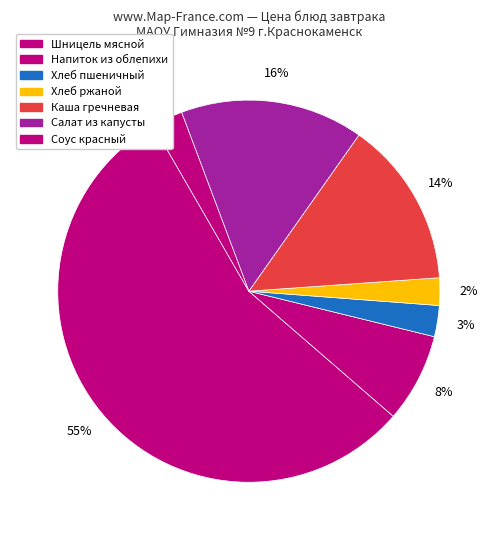

To the nearest percent, what percentage of the pie is Напиток из облепихи?

8%